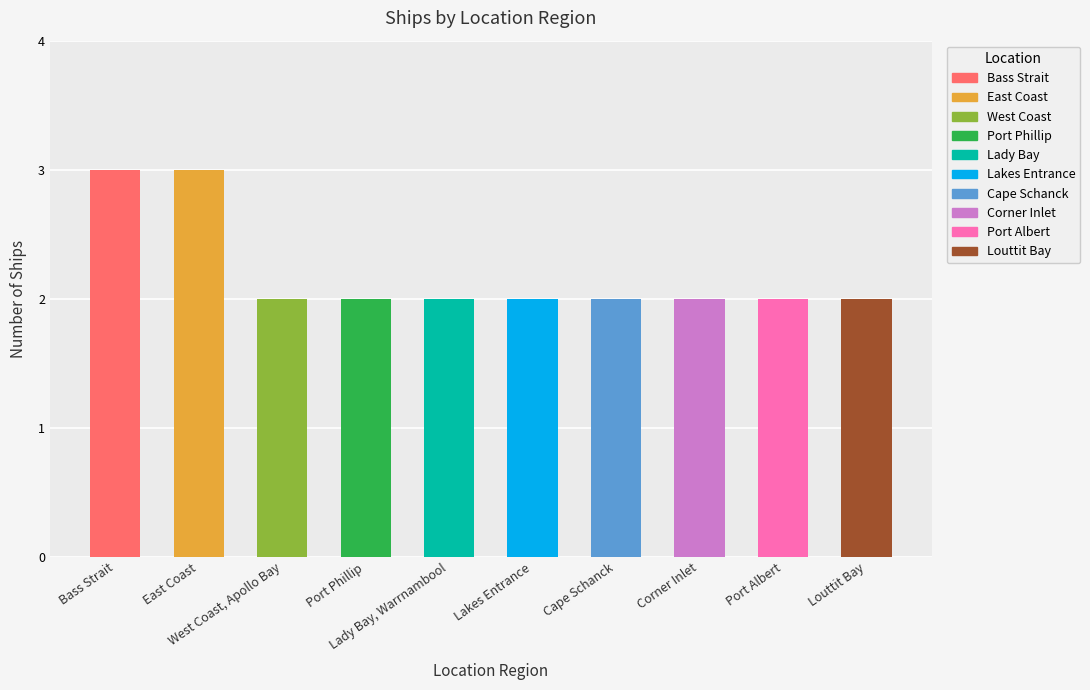

What is the minimum value shown in the chart?

2